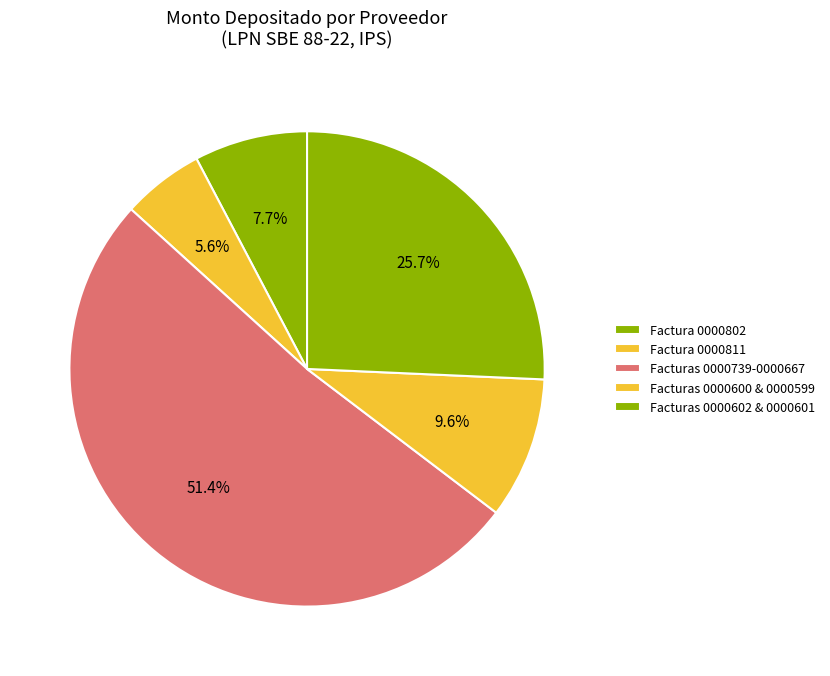

Which category has the biggest portion of the pie?

Facturas 0000739-0000667